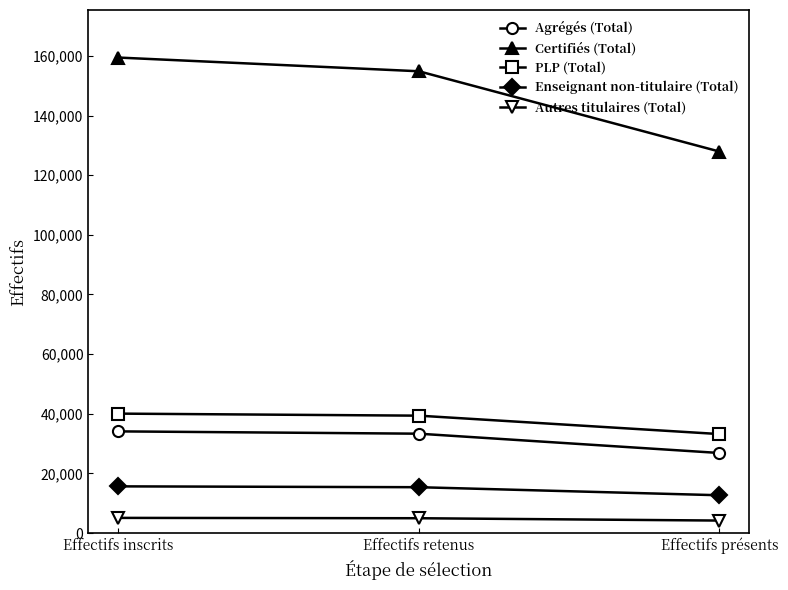

Is the value of Autres titulaires (Total) at Effectifs présents greater than the value of Certifiés (Total) at Effectifs retenus?

No